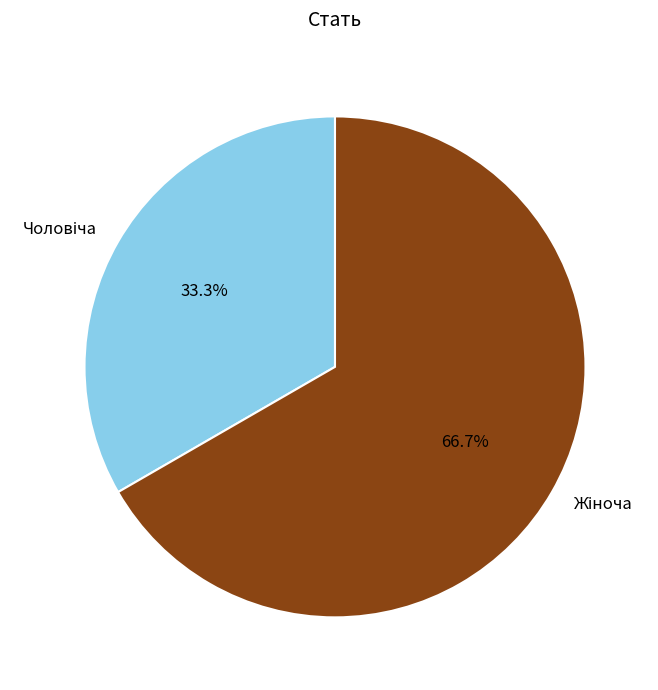

Does any single category account for the majority?

Yes